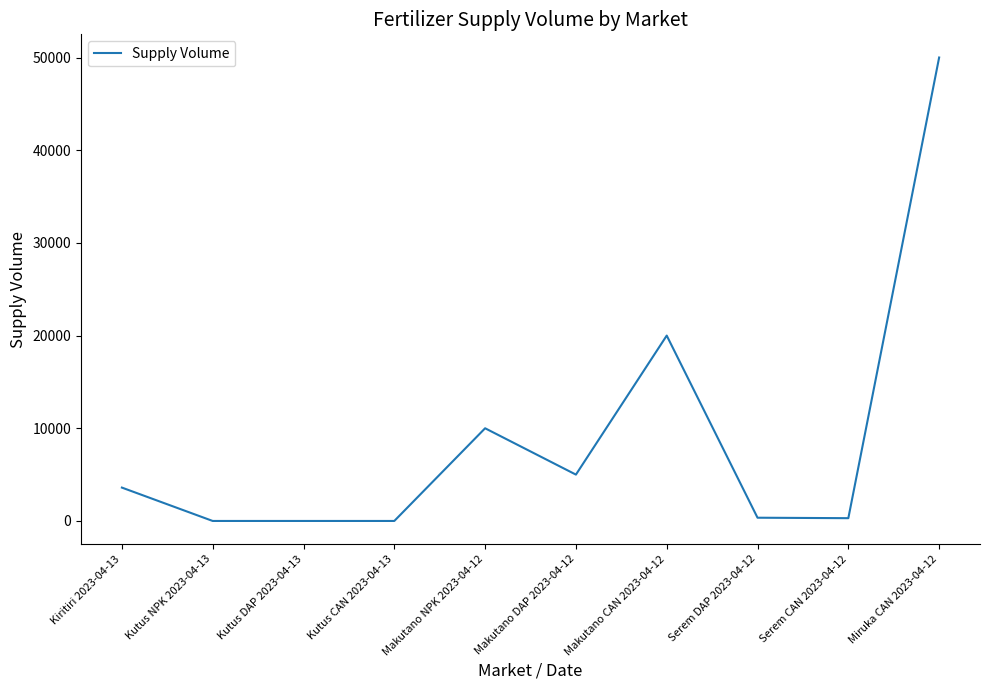

What is the difference between the maximum and minimum values?

50000